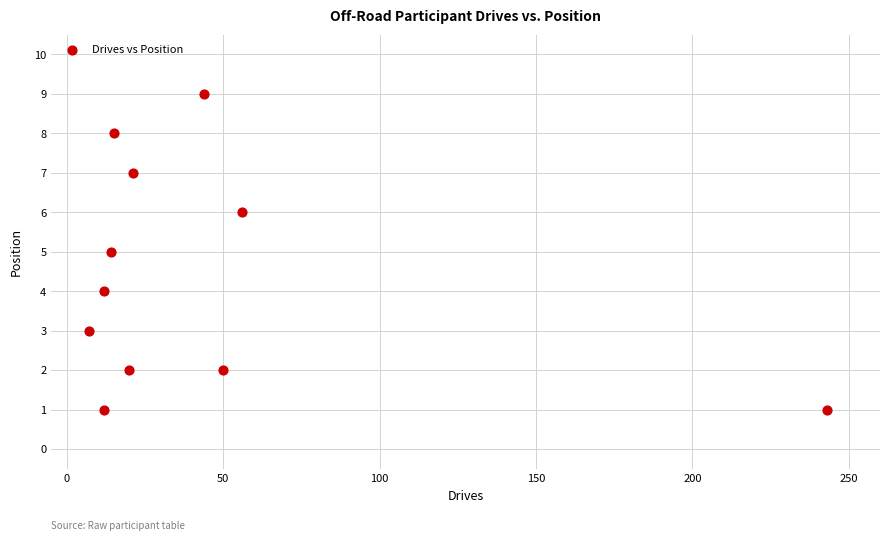

What is the range of Y values (max minus min)?

8